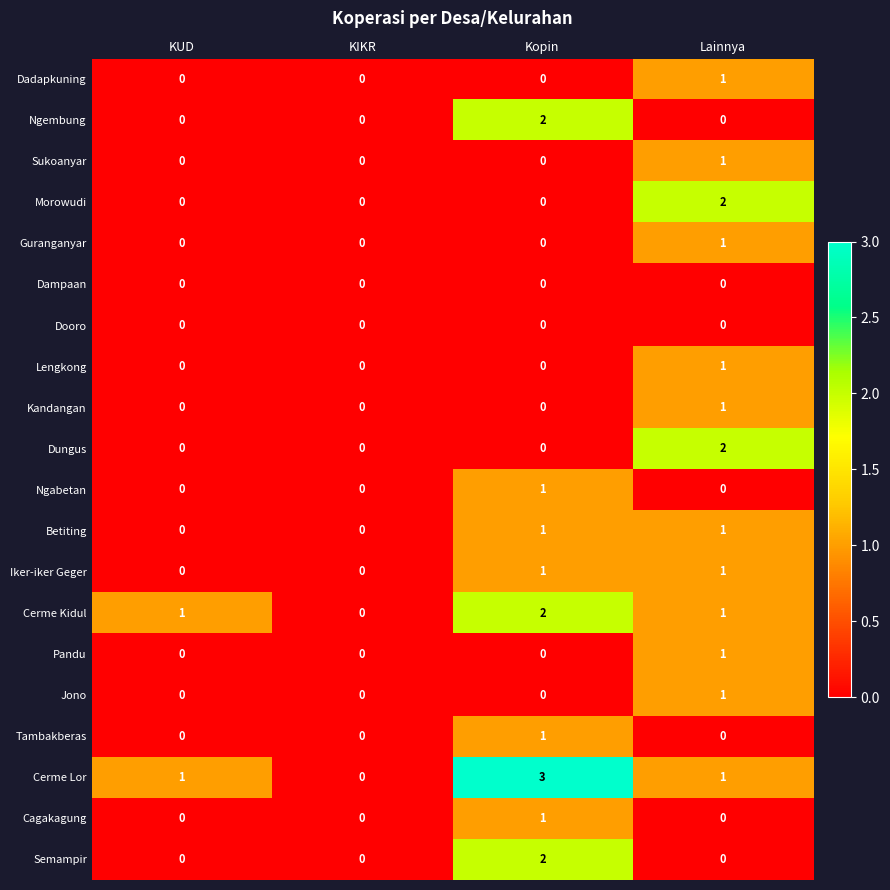

Is the value of Pandu at KIKR greater than the value of Semampir at Kopin?

No